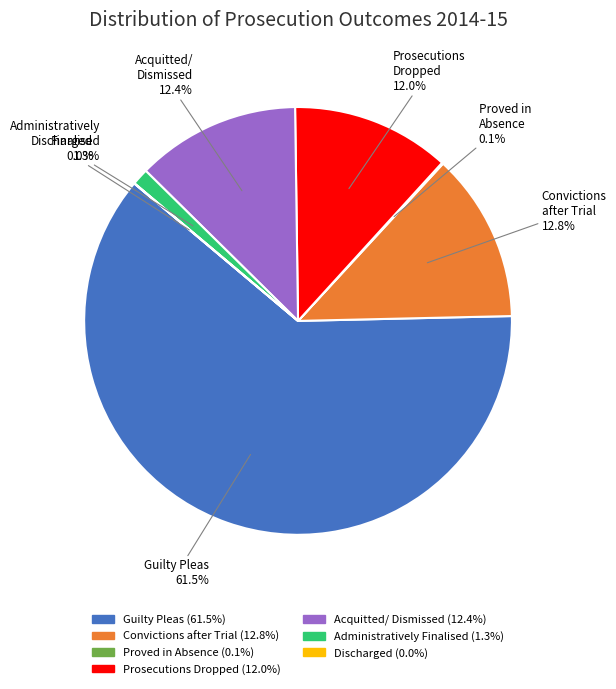

Is there any slice that represents more than half of the pie?

Yes